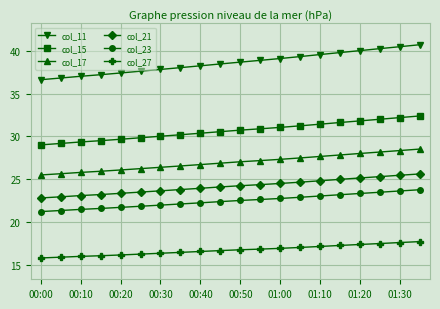

At how many categories does at least one series exceed 33?

20